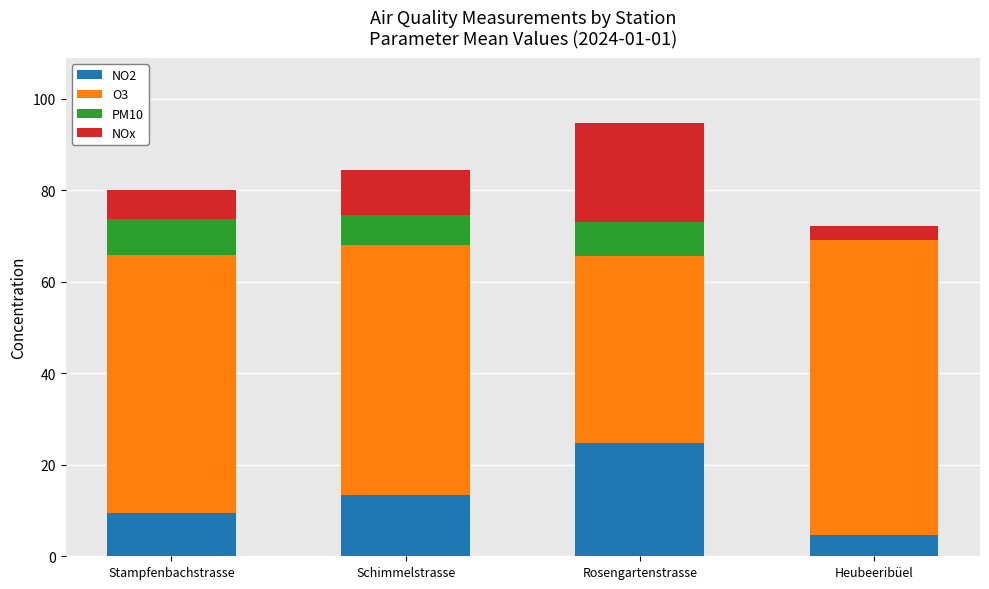

What is the total value across all series at Schimmelstrasse?

84.5